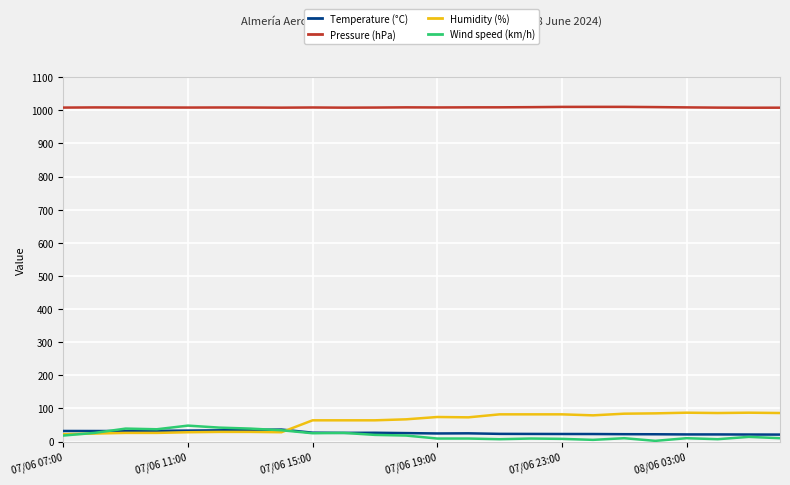

How many lines are shown in the chart?

4